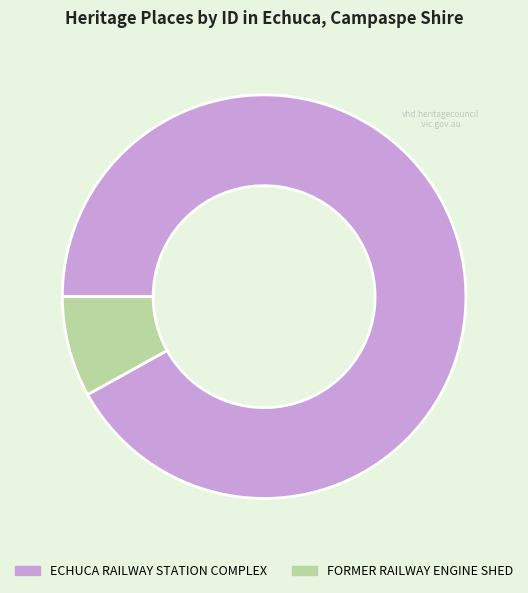

Count the number of slices in the pie.

2